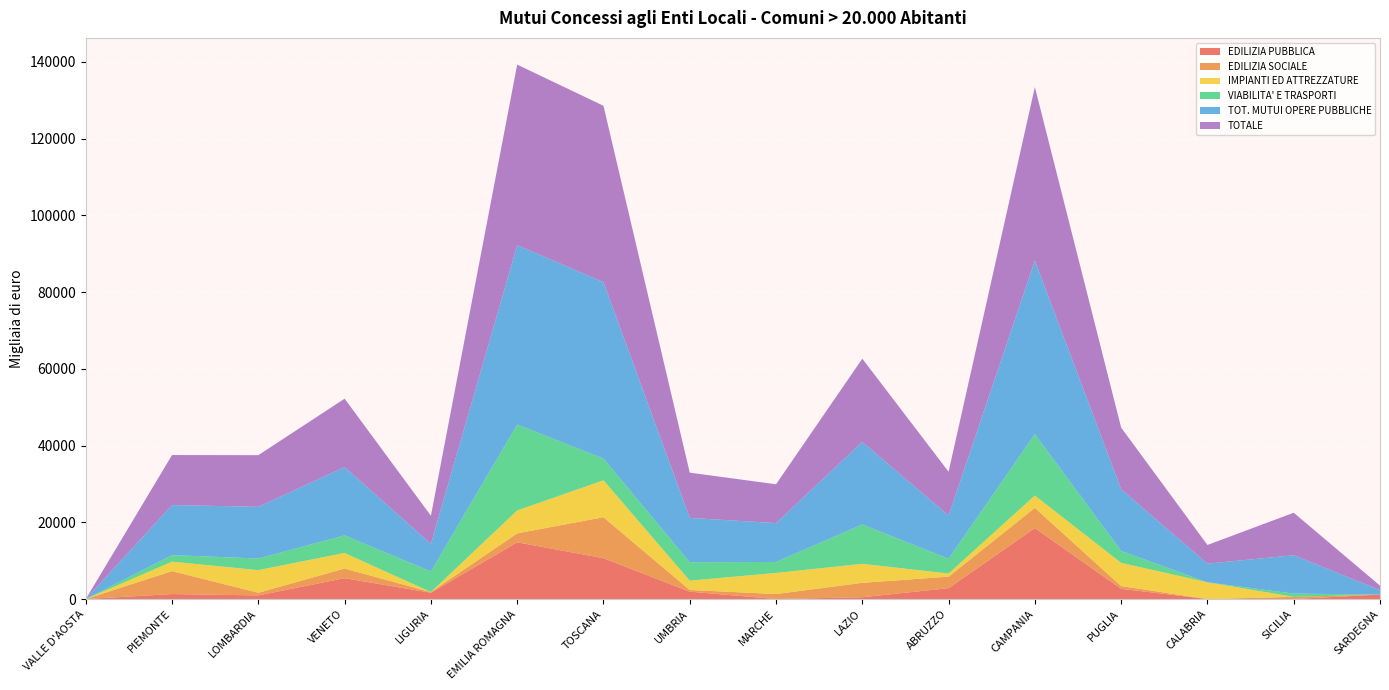

Reading left to right, list all the values displayed in this chart.

EDILIZIA PUBBLICA: VALLE D'AOSTA=0	PIEMONTE=1300	LOMBARDIA=950	VENETO=5440	LIGURIA=1650	EMILIA ROMAGNA=14793	TOSCANA=10649	UMBRIA=1922	MARCHE=0	LAZIO=470	ABRUZZO=2832	CAMPANIA=18505	PUGLIA=2669	CALABRIA=0	SICILIA=0	SARDEGNA=1165
EDILIZIA SOCIALE: VALLE D'AOSTA=0	PIEMONTE=5984	LOMBARDIA=693	VENETO=2508	LIGURIA=165	EMILIA ROMAGNA=2315	TOSCANA=10678	UMBRIA=443	MARCHE=1300	LAZIO=3749	ABRUZZO=3000	CAMPANIA=5254	PUGLIA=709	CALABRIA=0	SICILIA=570	SARDEGNA=0
IMPIANTI ED ATTREZZATURE: VALLE D'AOSTA=0	PIEMONTE=2466	LOMBARDIA=5898	VENETO=4065	LIGURIA=0	EMILIA ROMAGNA=5987	TOSCANA=9623	UMBRIA=2425	MARCHE=5504	LAZIO=4961	ABRUZZO=823	CAMPANIA=3222	PUGLIA=6050	CALABRIA=4360	SICILIA=0	SARDEGNA=0
VIABILITA' E TRASPORTI: VALLE D'AOSTA=0	PIEMONTE=1700	LOMBARDIA=3026	VENETO=4580	LIGURIA=5370	EMILIA ROMAGNA=22398	TOSCANA=5665	UMBRIA=4794	MARCHE=2862	LAZIO=10269	ABRUZZO=3849	CAMPANIA=16011	PUGLIA=3118	CALABRIA=0	SICILIA=850	SARDEGNA=0
TOT. MUTUI OPERE PUBBLICHE: VALLE D'AOSTA=0	PIEMONTE=13042	LOMBARDIA=13467	VENETO=17792	LIGURIA=7185	EMILIA ROMAGNA=46761	TOSCANA=45980	UMBRIA=11566	MARCHE=10126	LAZIO=21486	ABRUZZO=11262	CAMPANIA=45231	PUGLIA=16066	CALABRIA=4865	SICILIA=9990	SARDEGNA=1165
TOTALE: VALLE D'AOSTA=0	PIEMONTE=13042	LOMBARDIA=13467	VENETO=17844	LIGURIA=7336	EMILIA ROMAGNA=47046	TOSCANA=45980	UMBRIA=11791	MARCHE=10126	LAZIO=21716	ABRUZZO=11420	CAMPANIA=45231	PUGLIA=16066	CALABRIA=4865	SICILIA=11085	SARDEGNA=1165